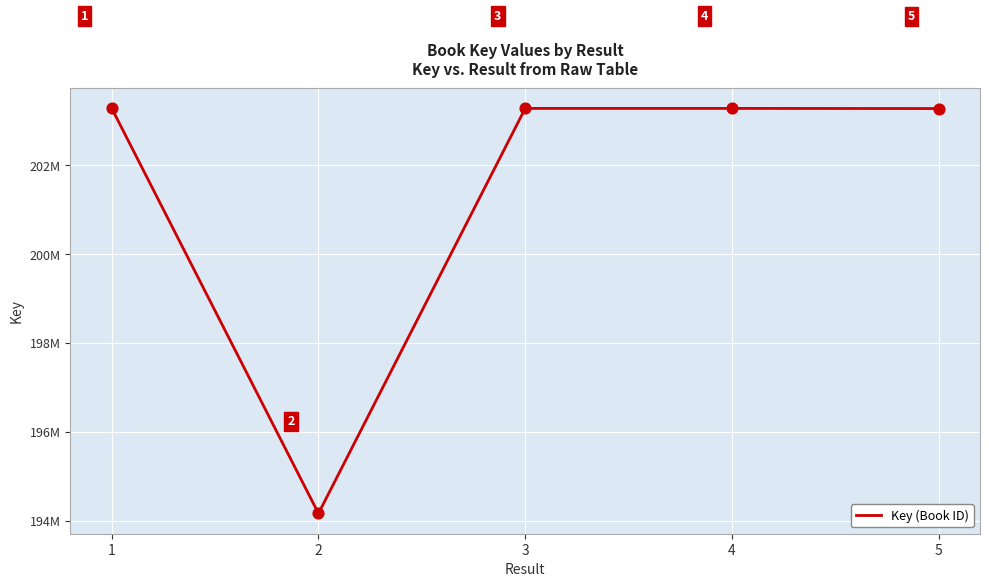

Which has a higher value, 5 or 1?

1